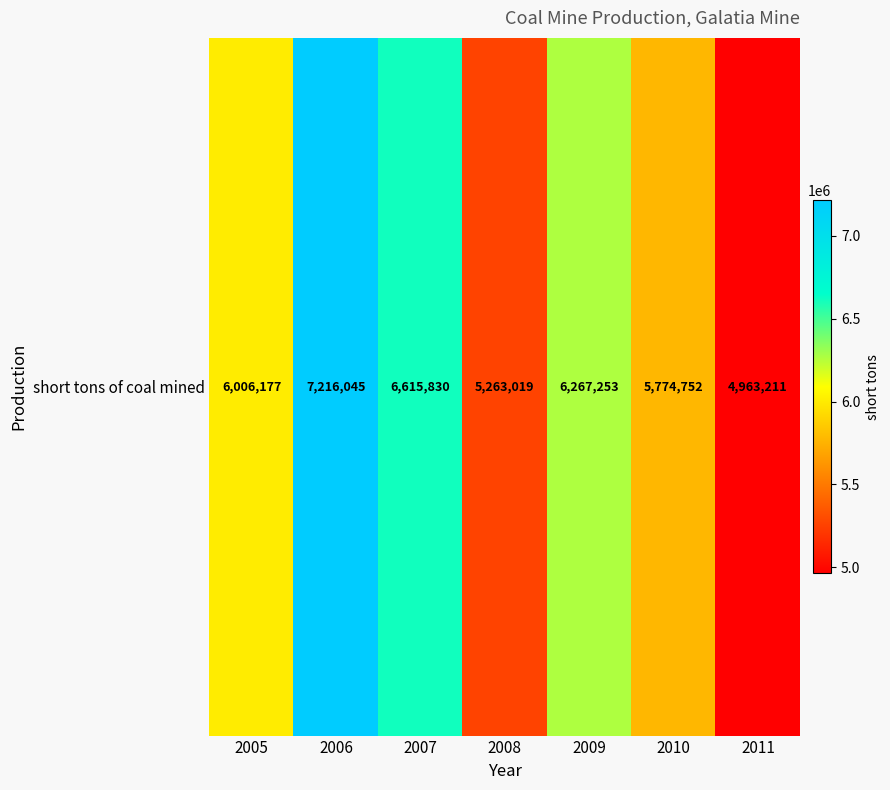

Reading right to left, transcribe all the data shown in this chart.

4963211	5774752	6267253	5263019	6615830	7216045	6006177